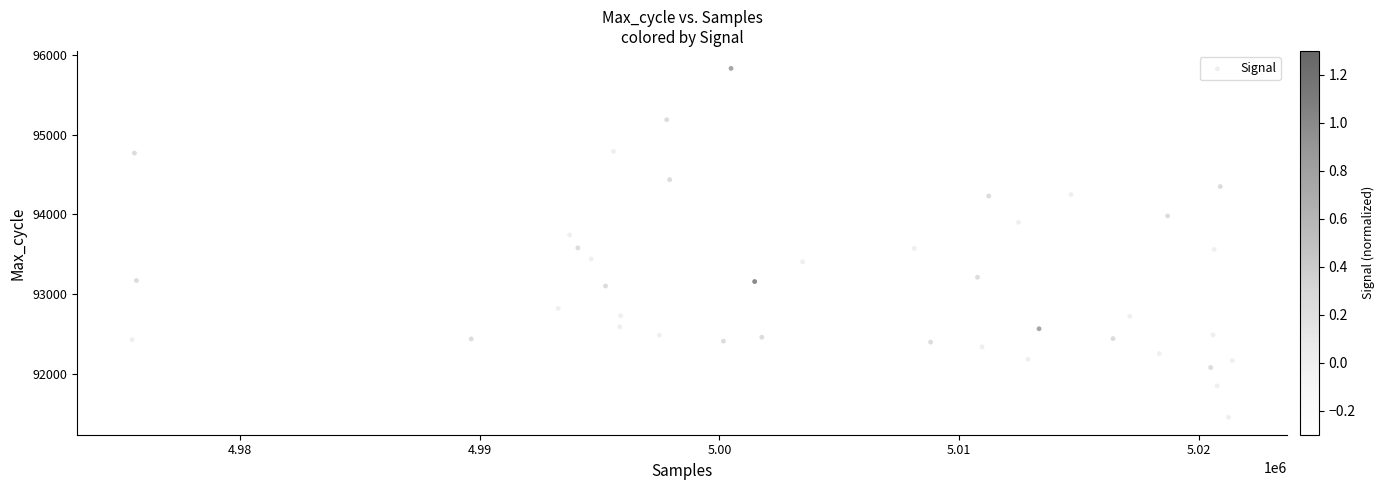

What is the range of X values (max minus min)?

45873